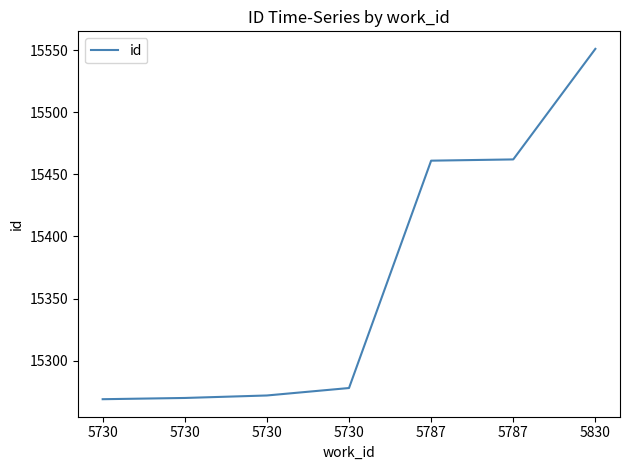

Does the chart have visible grid lines?

No